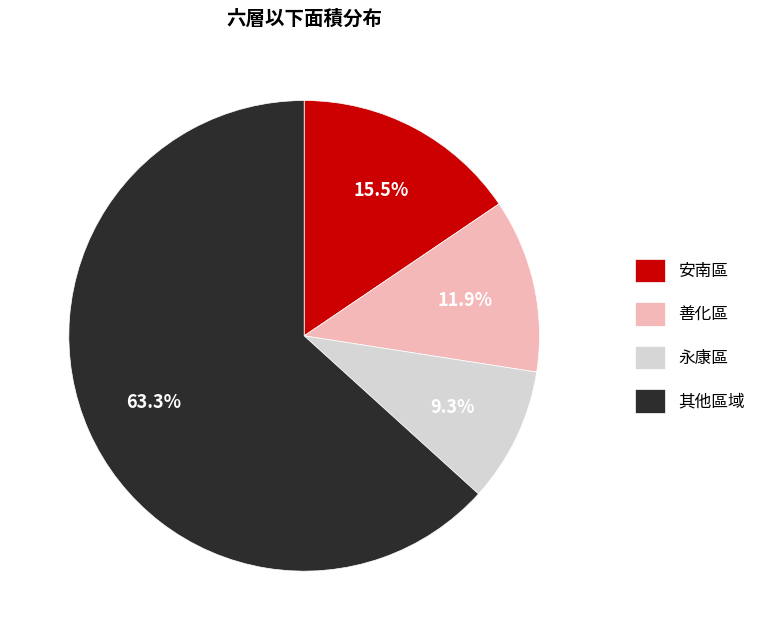

Is there any slice that represents more than half of the pie?

Yes